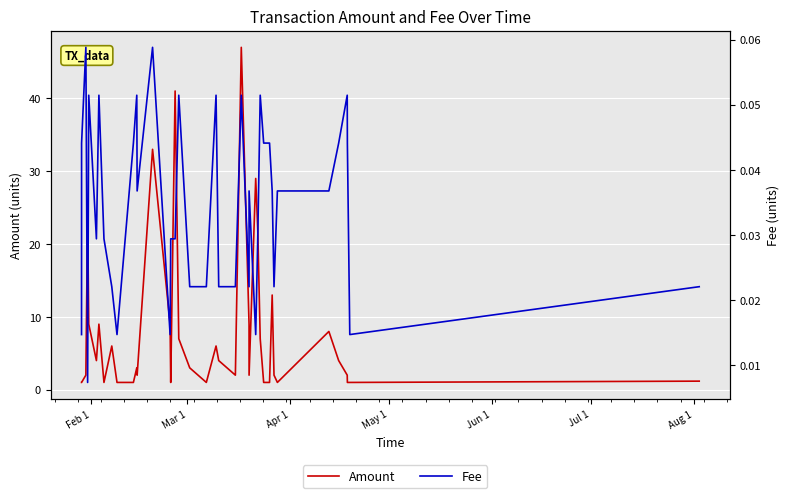

What are all the series names shown in the legend?

Amount, Fee